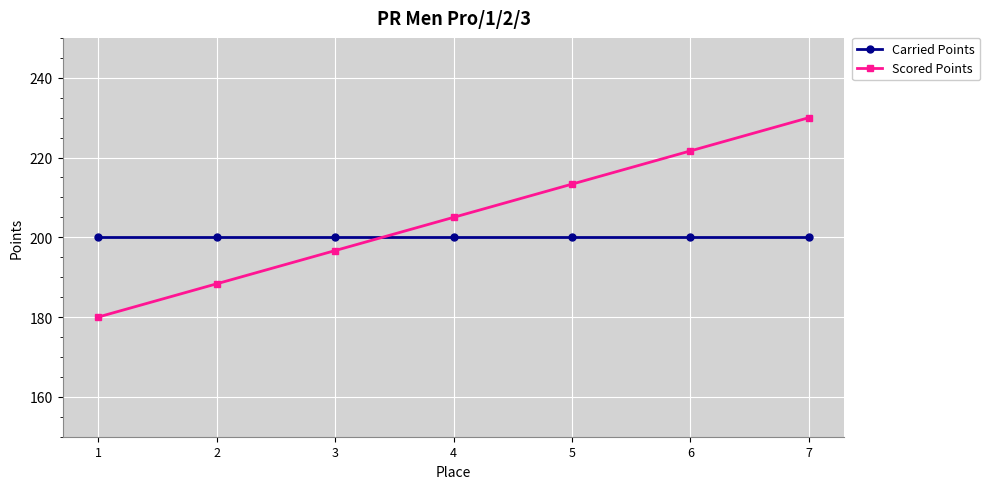

List the series in order of their overall mean, lowest first.

Carried Points, Scored Points